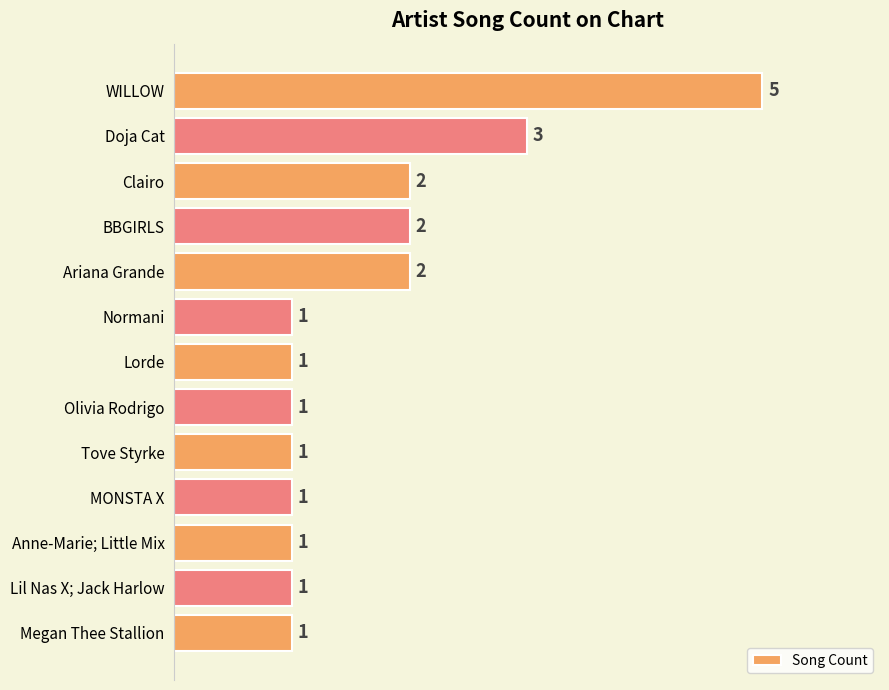

What is the sum of all values?

22